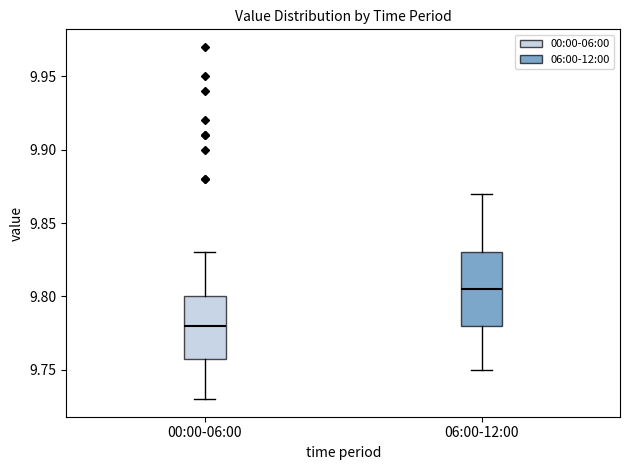

Where does the median line of the box for 06:00-12:00 sit on the y-axis? The values are not printed on the chart, so give them approximately, as read against the axis.

9.805